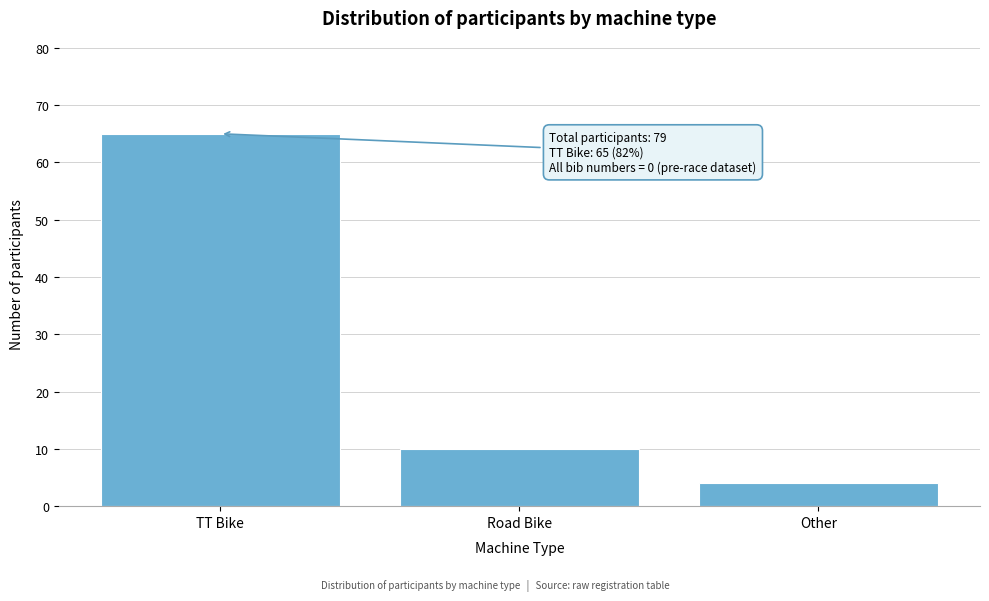

Reading right to left, transcribe all the data shown in this chart.

Other=4	Road Bike=10	TT Bike=65